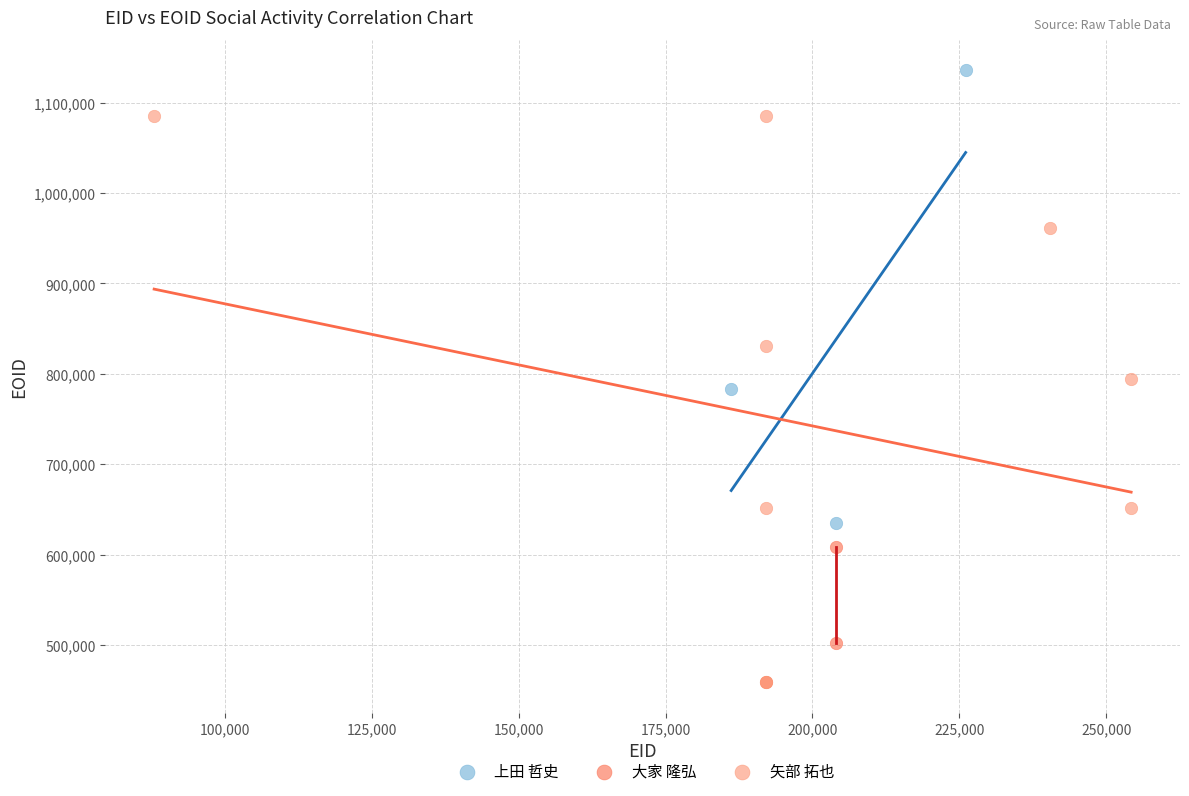

Which series reaches the maximum Y coordinate?

上田 哲史